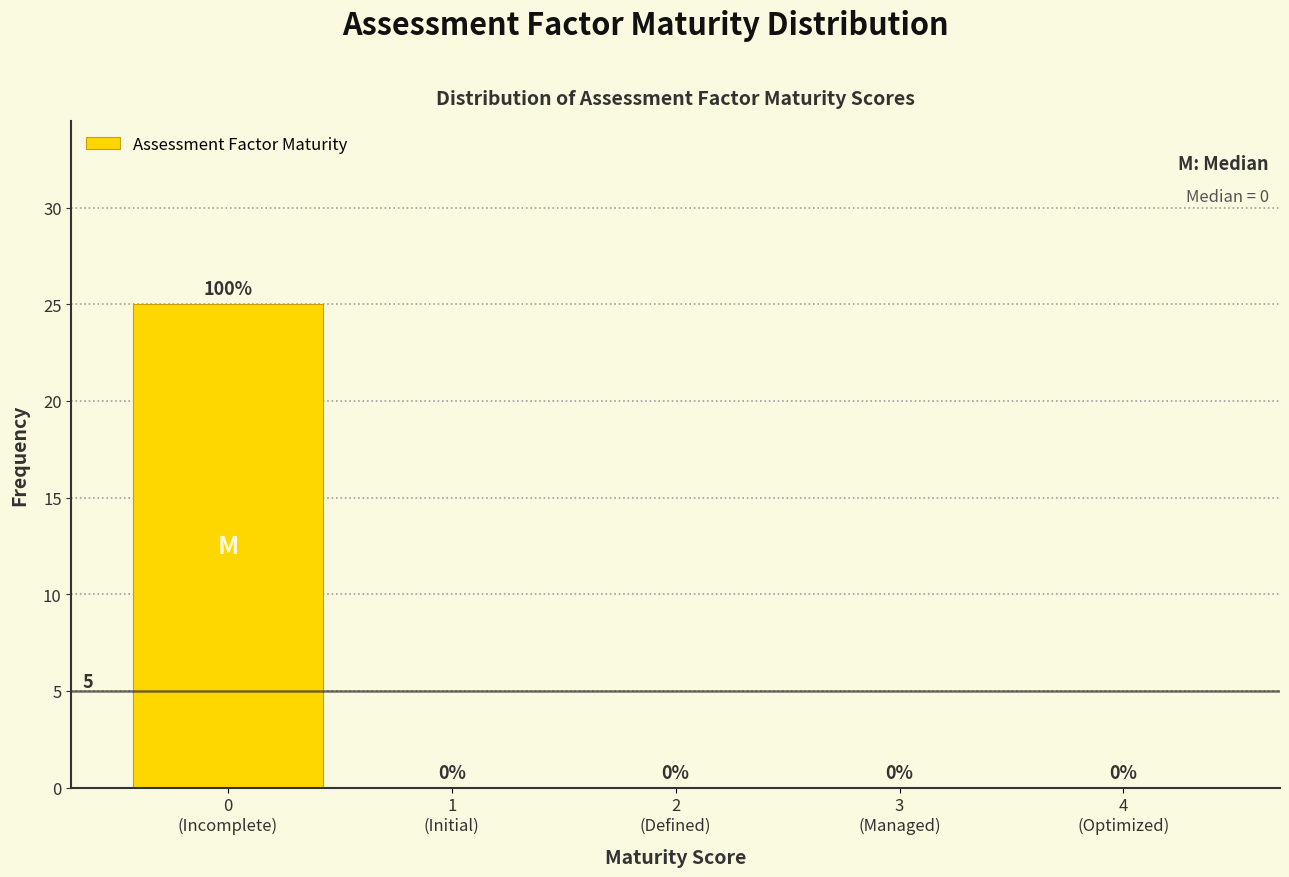

What is the maximum value shown in the chart?

25